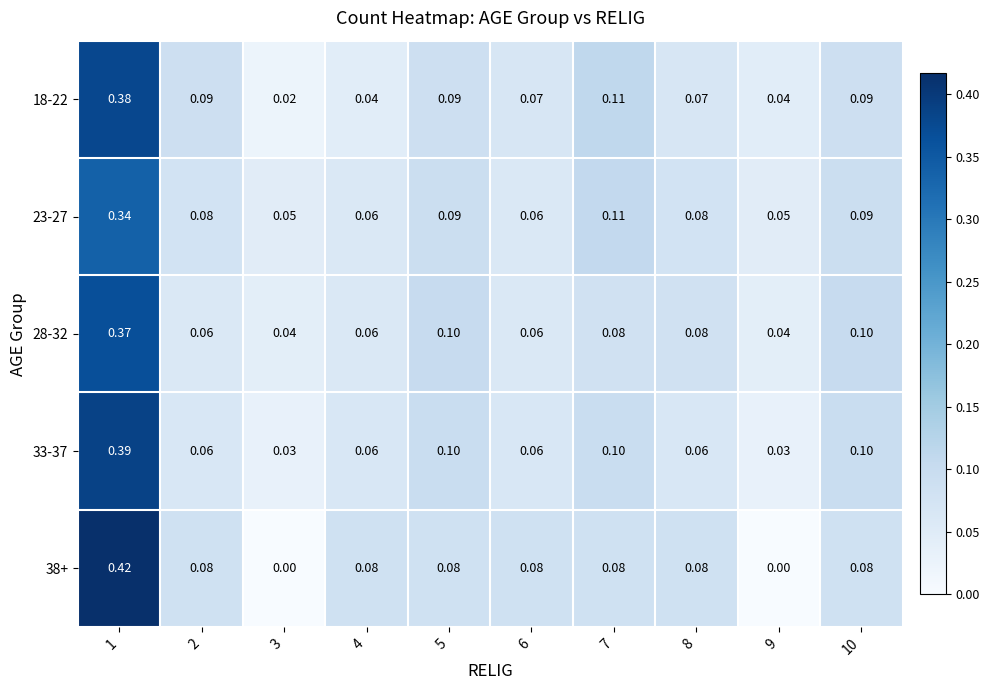

Is the value of 28-32 at 8 greater than the value of 33-37 at 5?

No